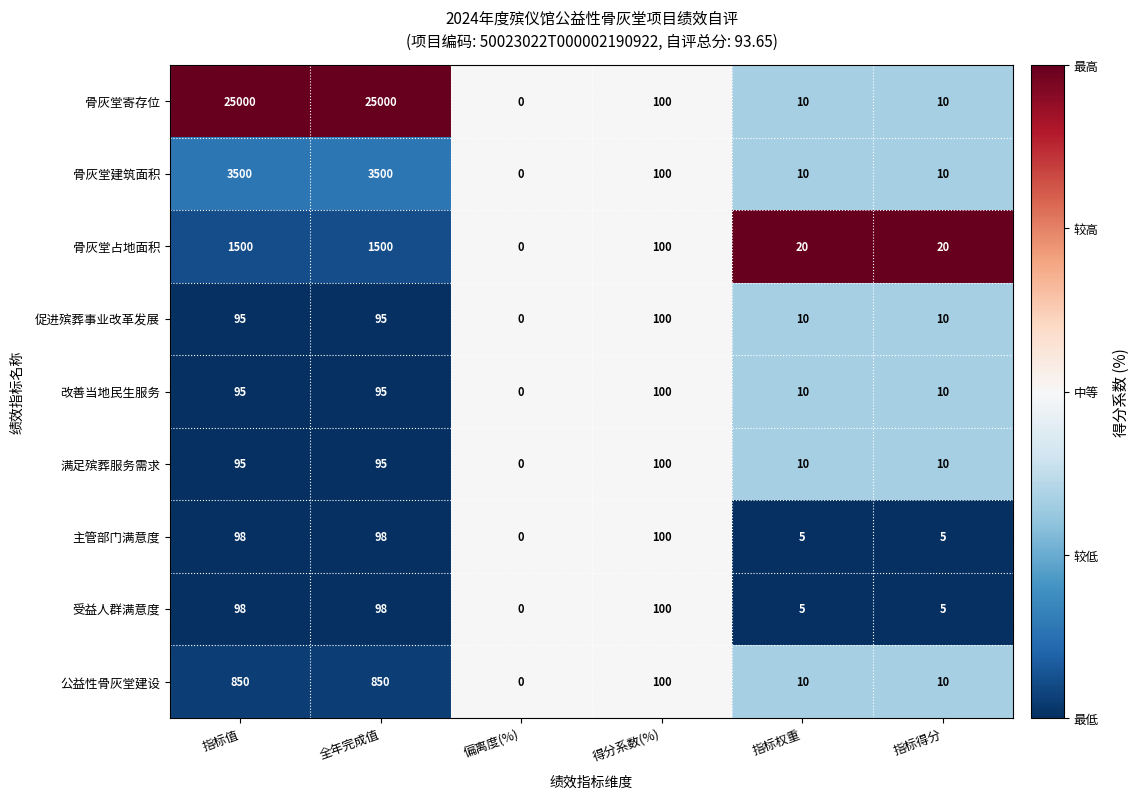

What is the difference between the second highest and minimum values in the 骨灰堂占地面积 series?

1500